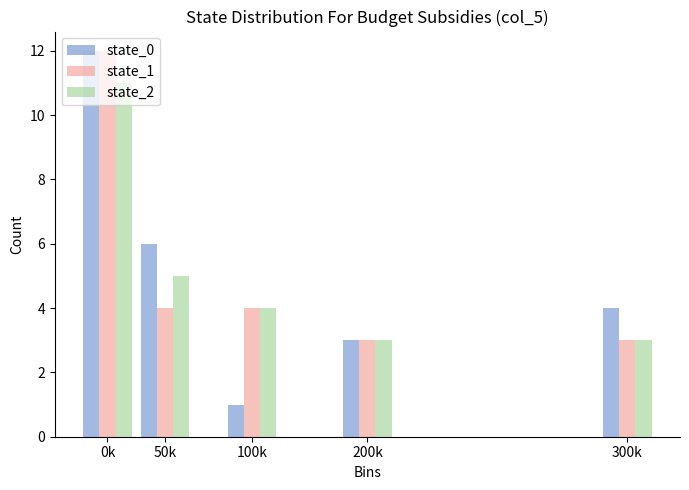

What is the maximum value for state_0?

12